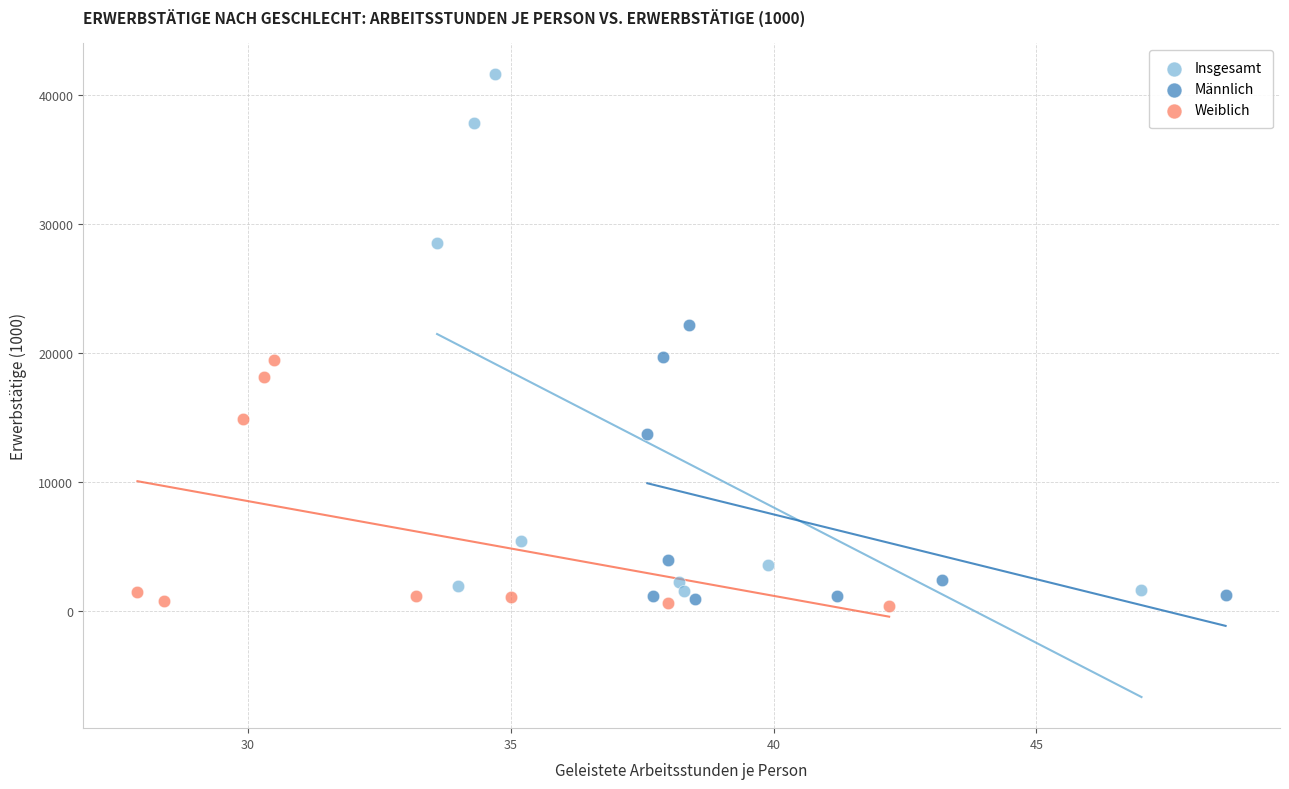

Which series has the largest Y range (max minus min)?

Insgesamt